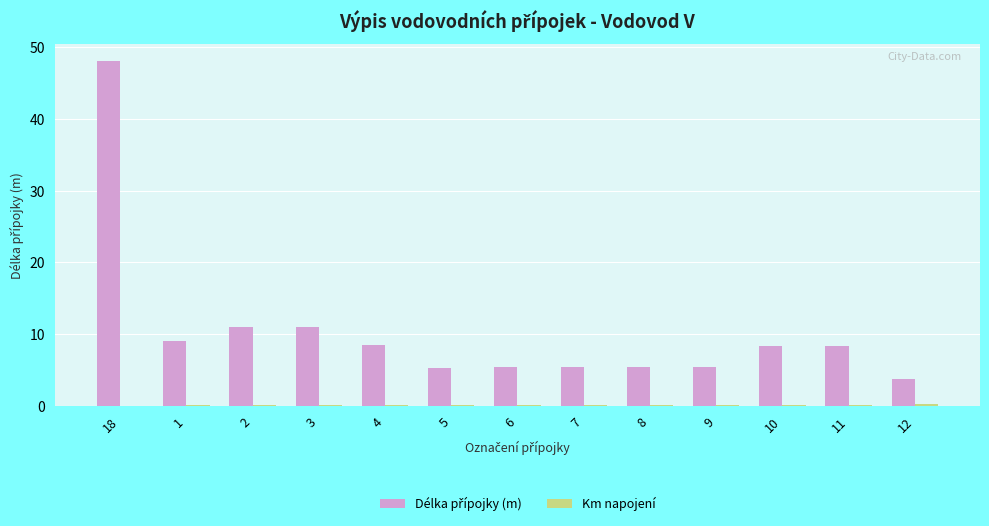

At which category is the sum across all series the highest?

18